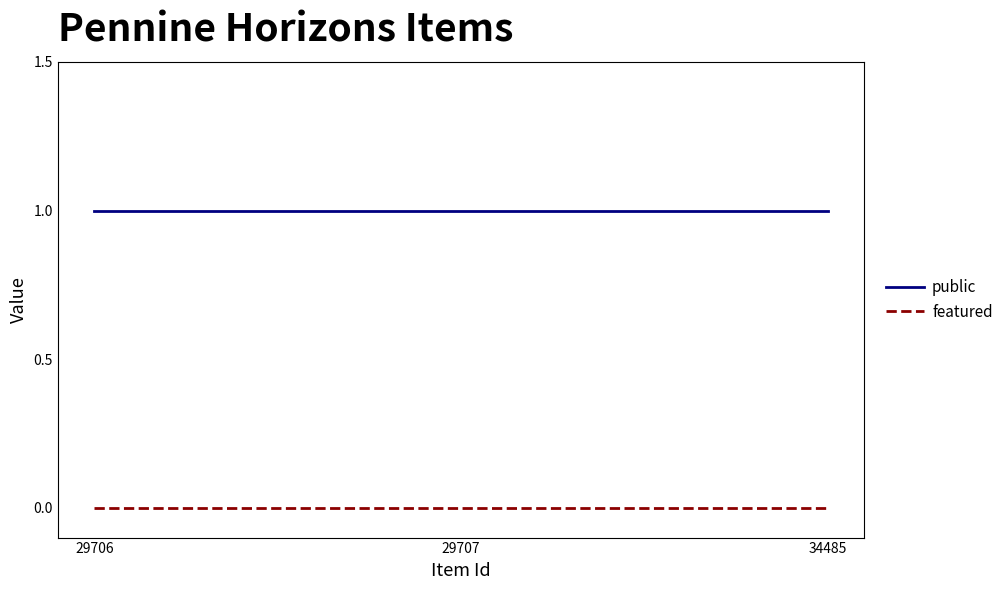

List the series in order of their peak value, lowest first.

featured, public